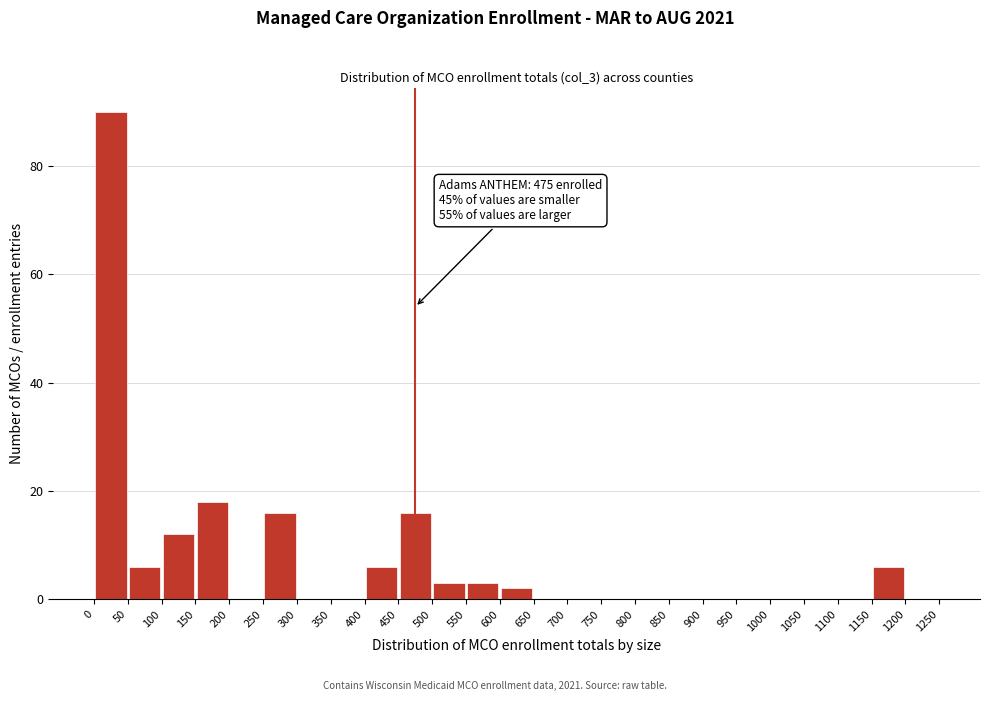

Over which range of the x-axis is the bar tallest?

0 to 50